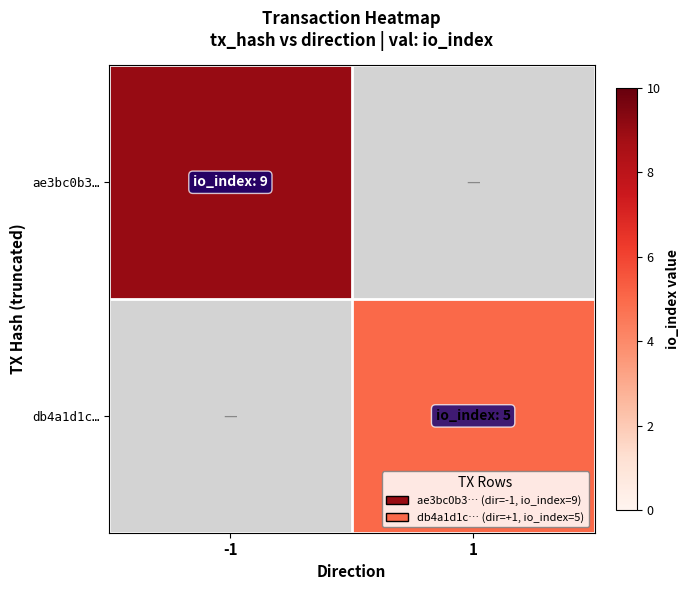

Which category has the lowest value in the ae3bc0b3… series?

-1